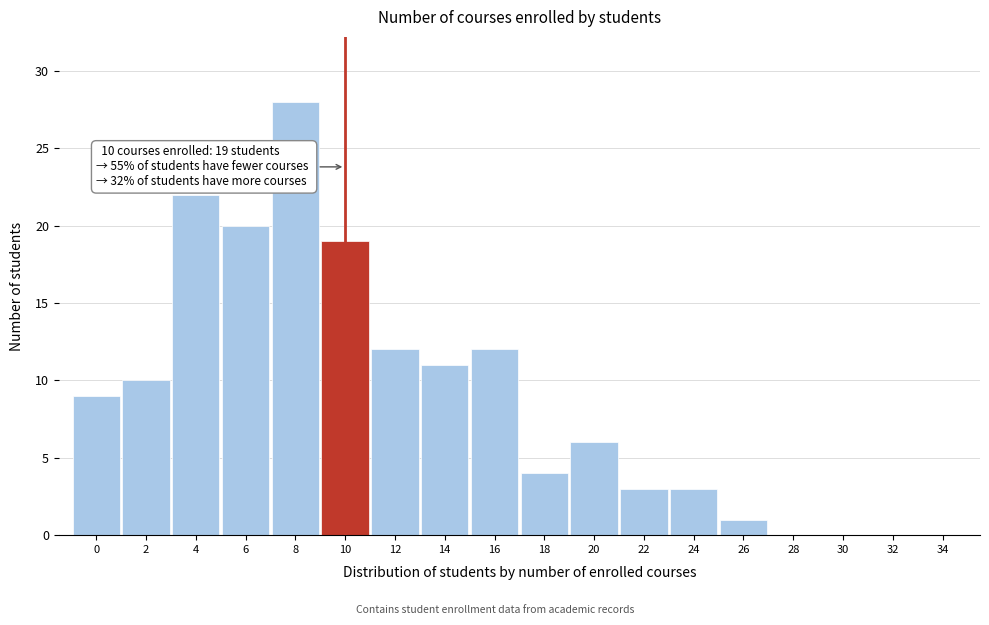

Reading right to left, transcribe all the data shown in this chart.

34=0	32=0	30=0	28=0	26=1	24=3	22=3	20=6	18=4	16=12	14=11	12=12	10=19	8=28	6=20	4=22	2=10	0=9